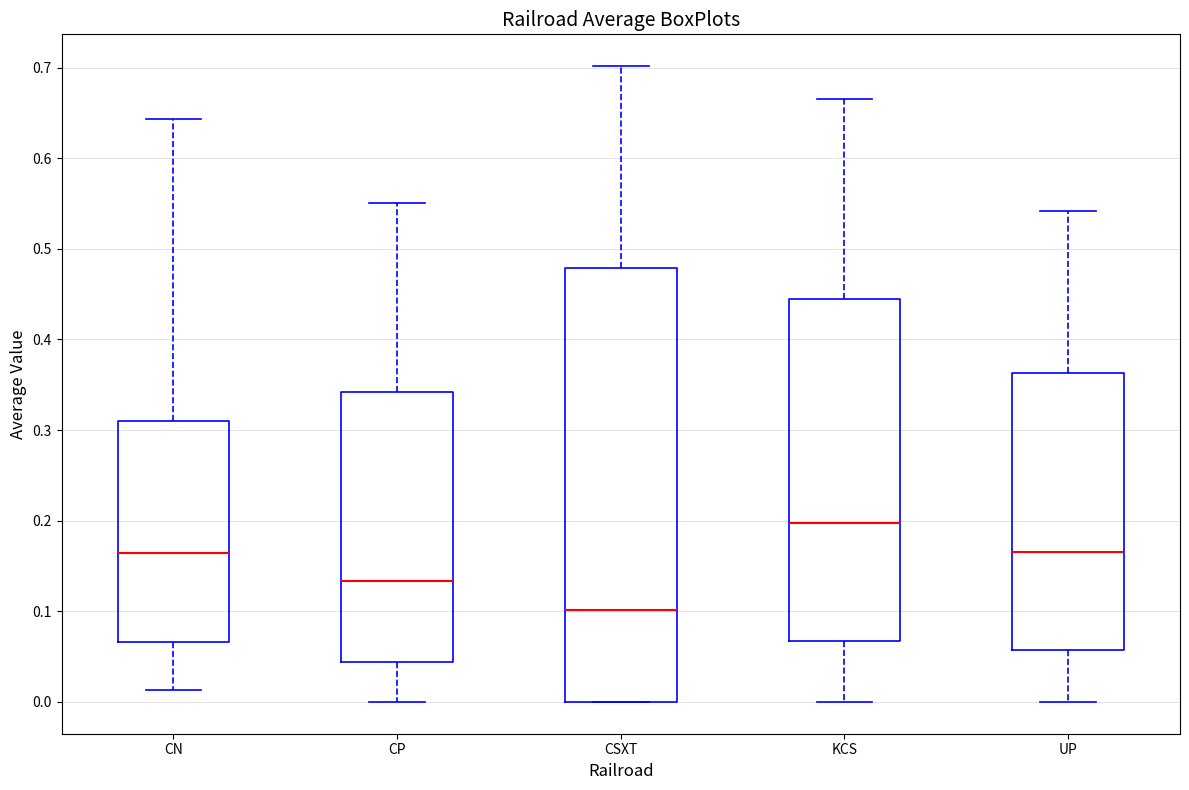

Reading left to right, transcribe this box plot: for each box, give where its median line is, the range the box spans, and where its two whiskers end, as read against the y-axis. The values are not printed on the chart, so give them approximately, as read against the axis.

CN: median 0.16, box 0.07 to 0.31, whiskers 0.01 to 0.64
CP: median 0.13, box 0.04 to 0.34, whiskers 0.00 to 0.55
CSXT: median 0.10, box 0.00 to 0.48, whiskers 0.00 to 0.70
KCS: median 0.20, box 0.07 to 0.44, whiskers 0.00 to 0.67
UP: median 0.17, box 0.06 to 0.36, whiskers 0.00 to 0.54